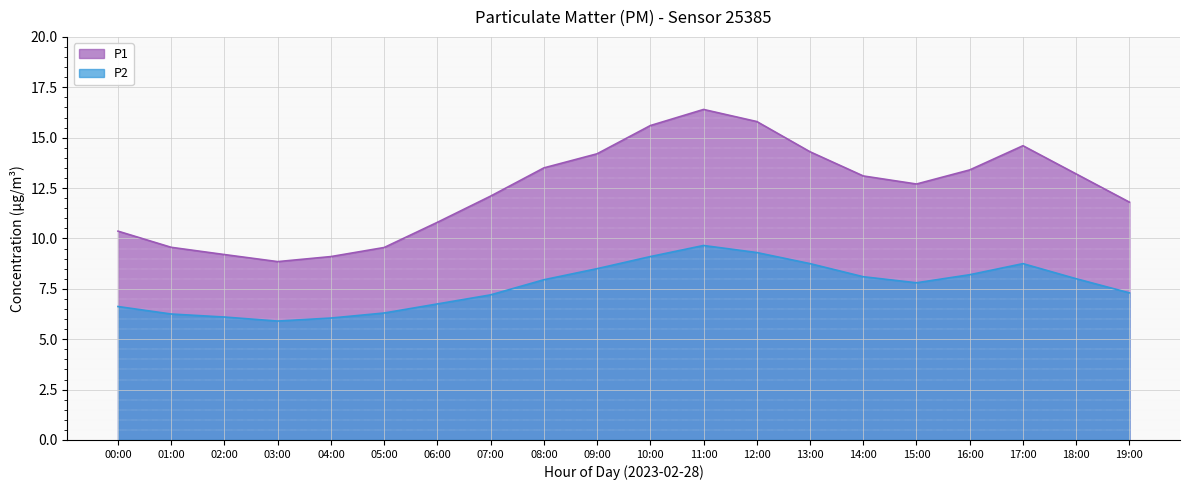

Which label corresponds to the smallest value in the chart?

03:00